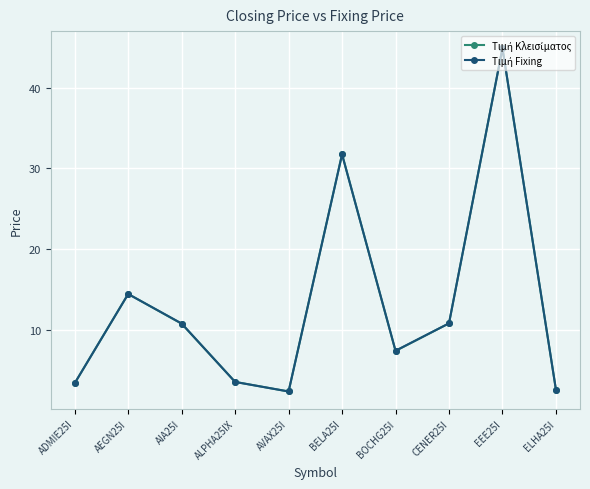

What is the label of the 10th point from the left?

ELHA25I